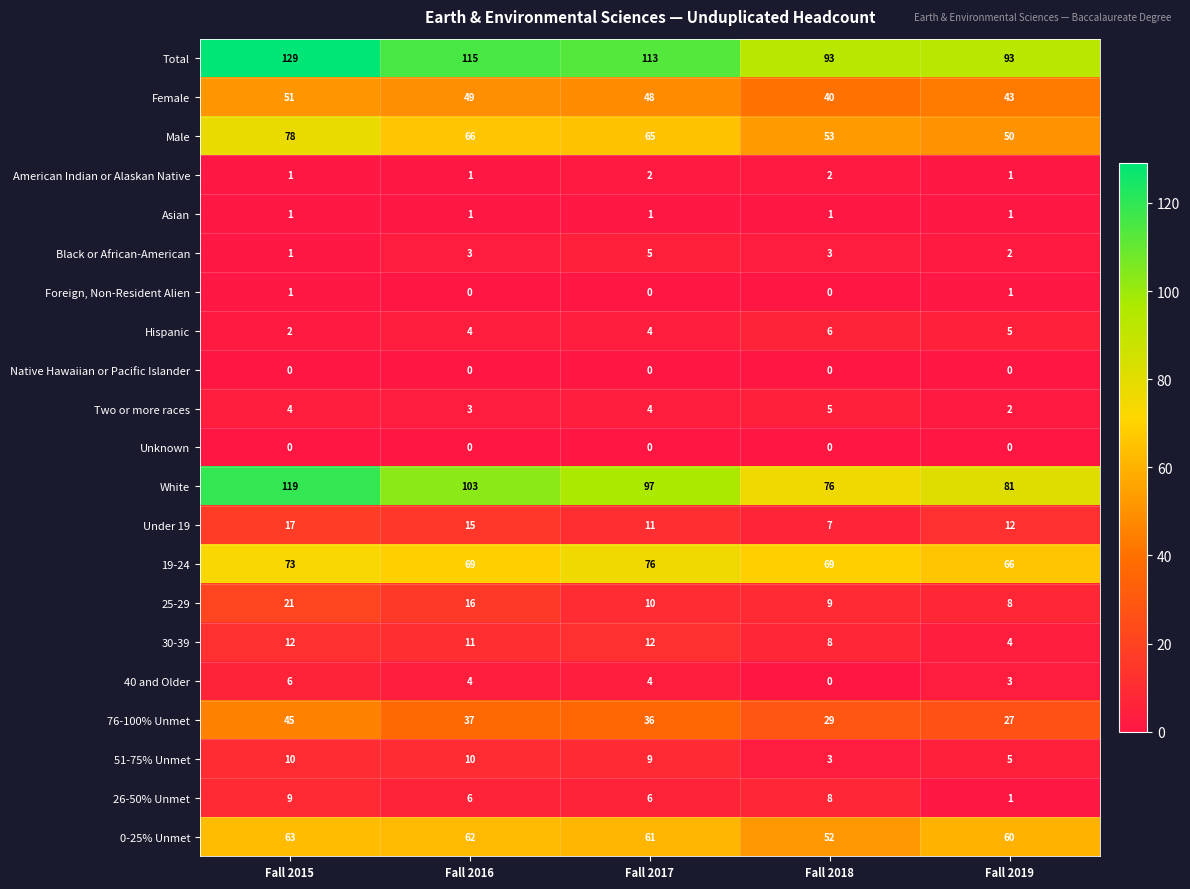

What value does the Under 19 series have at Fall 2017, to the nearest 10?

10